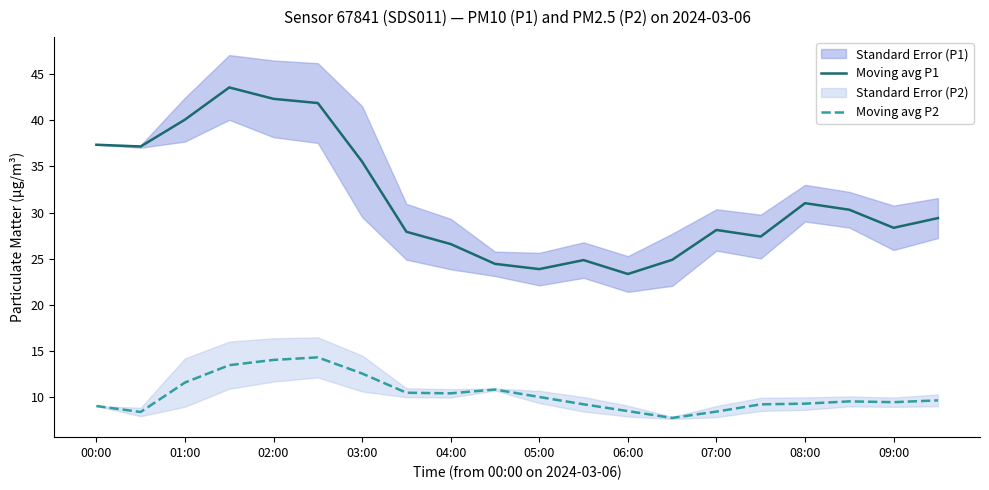

Is it true that Moving avg P1 equals 42.3 at 02:00?

True